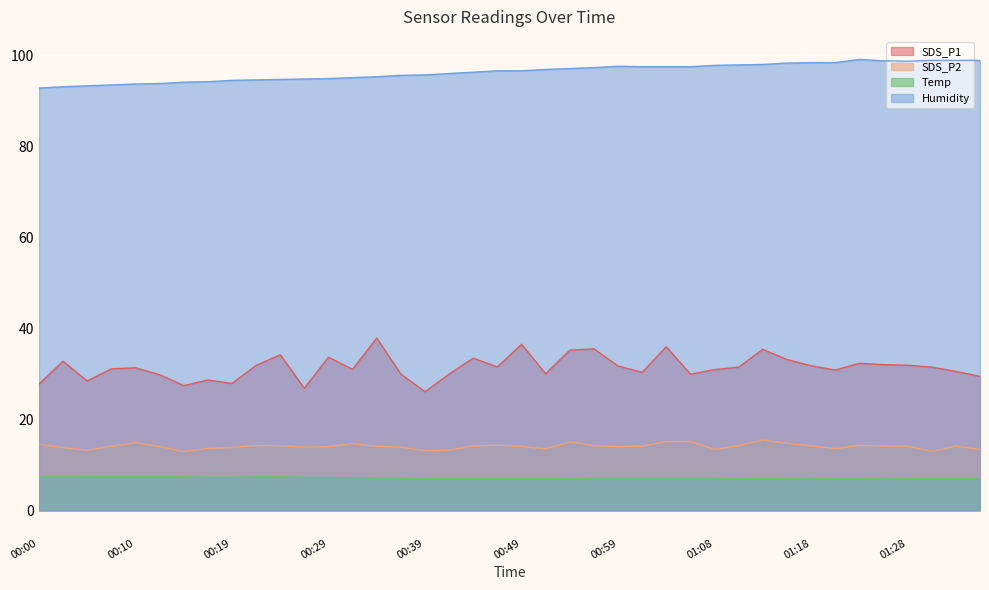

True or false: SDS_P1 and SDS_P2 cross at least once.

False